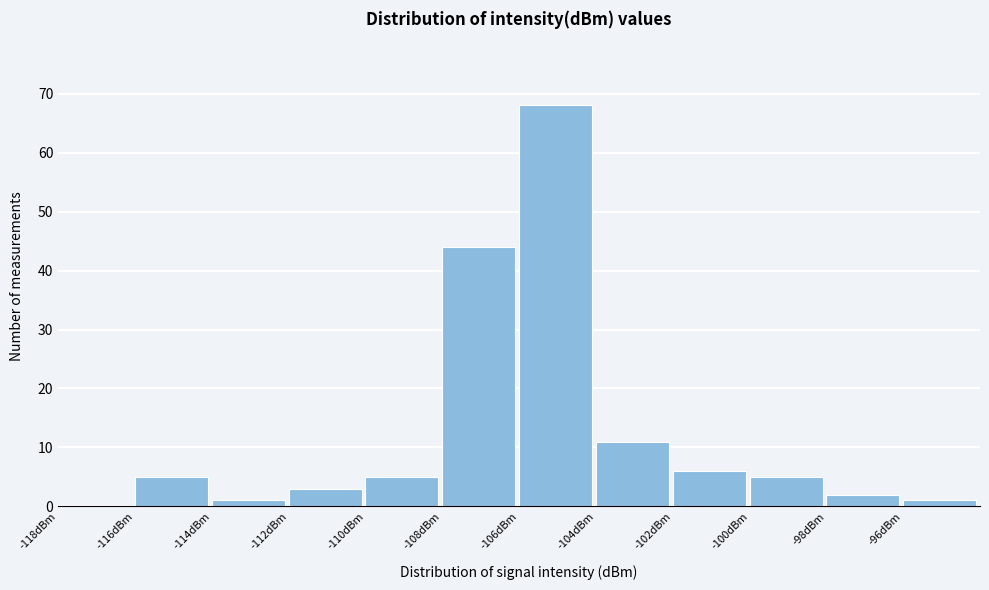

What is the height of the bar covering -102 to -100 on the x-axis? The values are not printed on the chart, so give them approximately, as read against the axis.

6